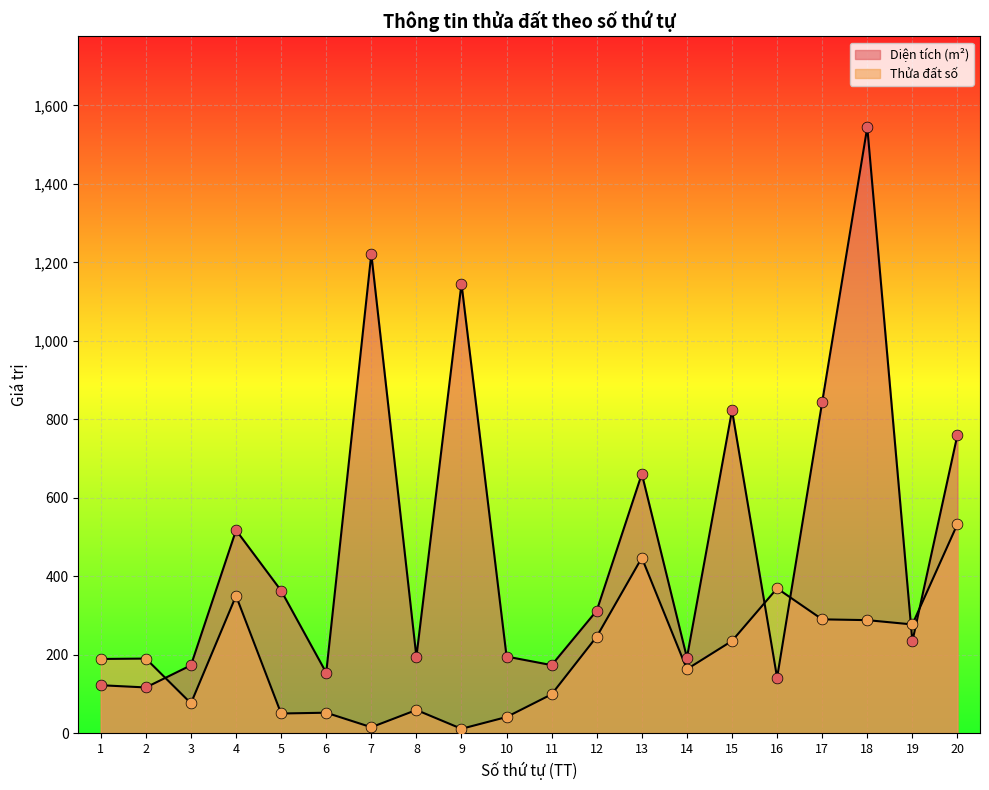

Which series reaches the maximum Y coordinate?

Diện tích (m²)